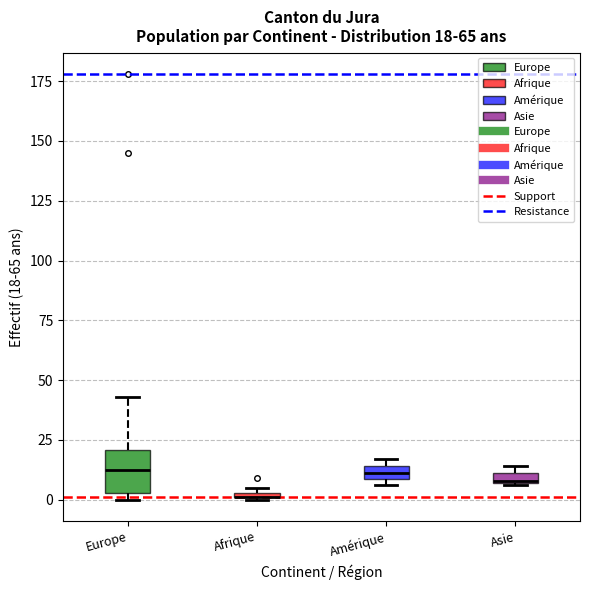

Comparing the boxes themselves (not the whiskers), which one is the tallest?

Europe